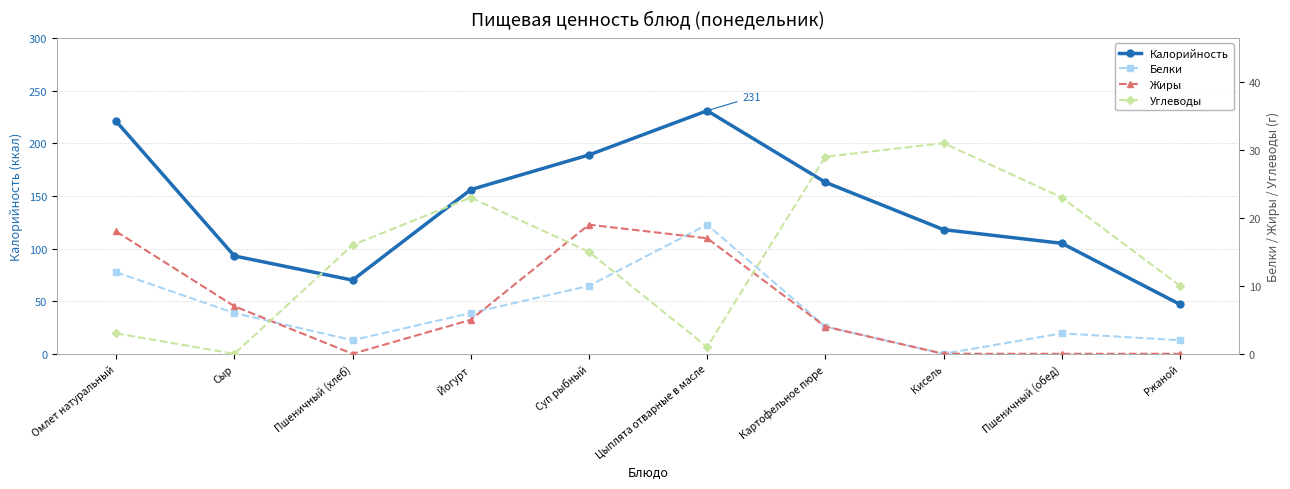

In Углеводы, how many points are lower than both neighbors (excluding endpoints)?

2